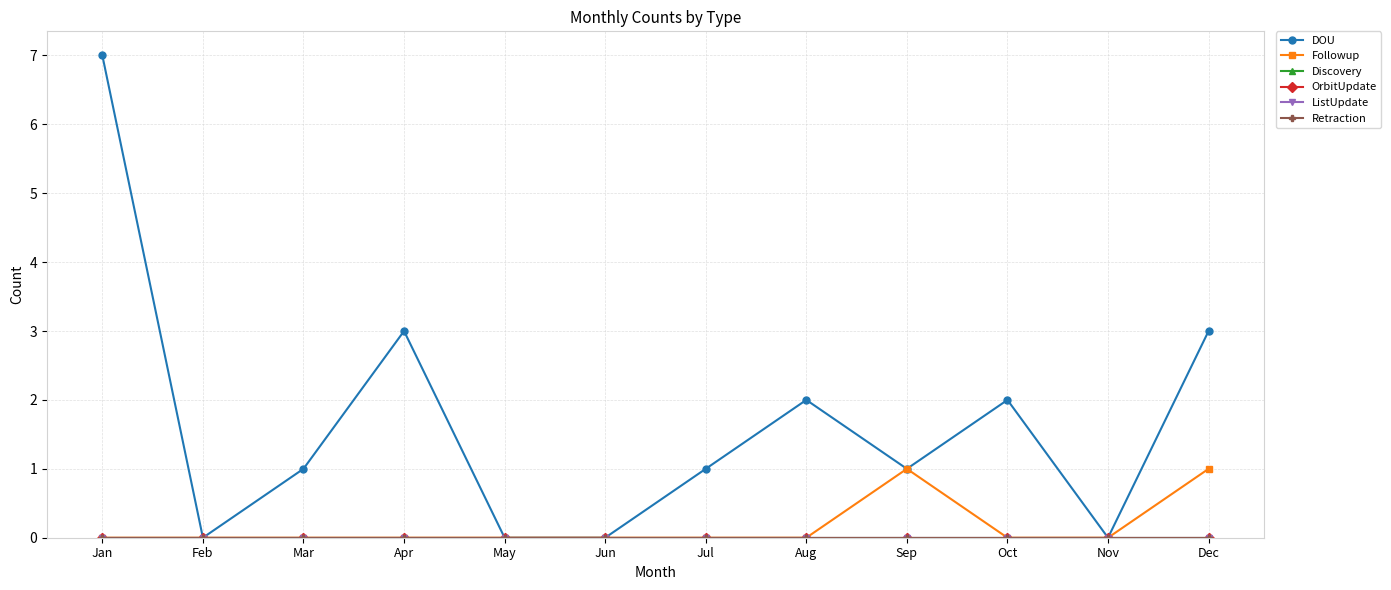

At which label does Retraction reach its minimum?

Jan